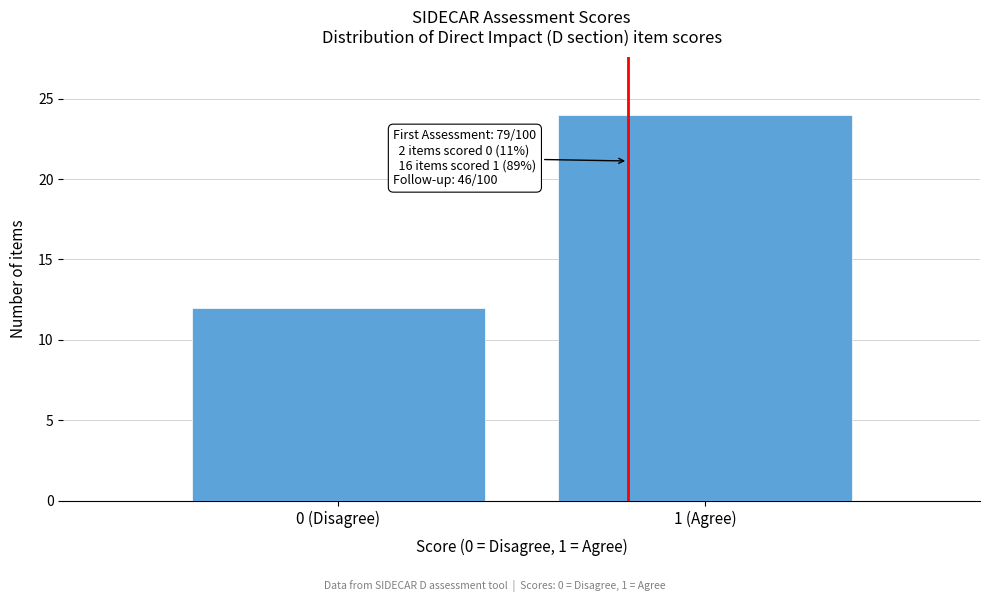

Reading left to right, extract all data points from this chart.

0 (Disagree)=12	1 (Agree)=24